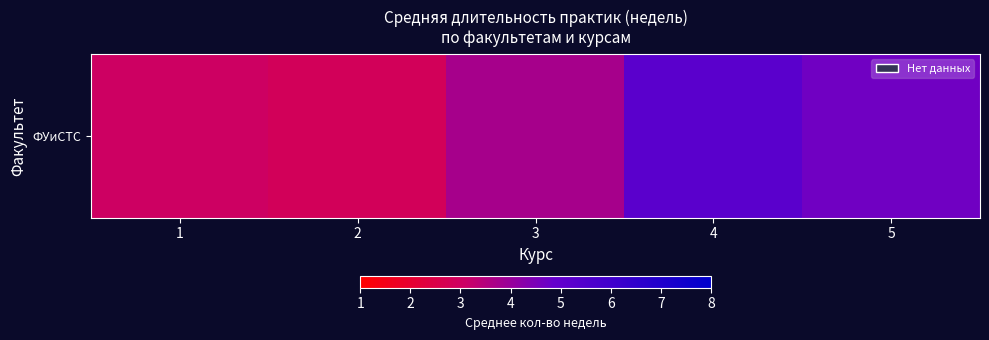

Count the number of values greater than 3.

4